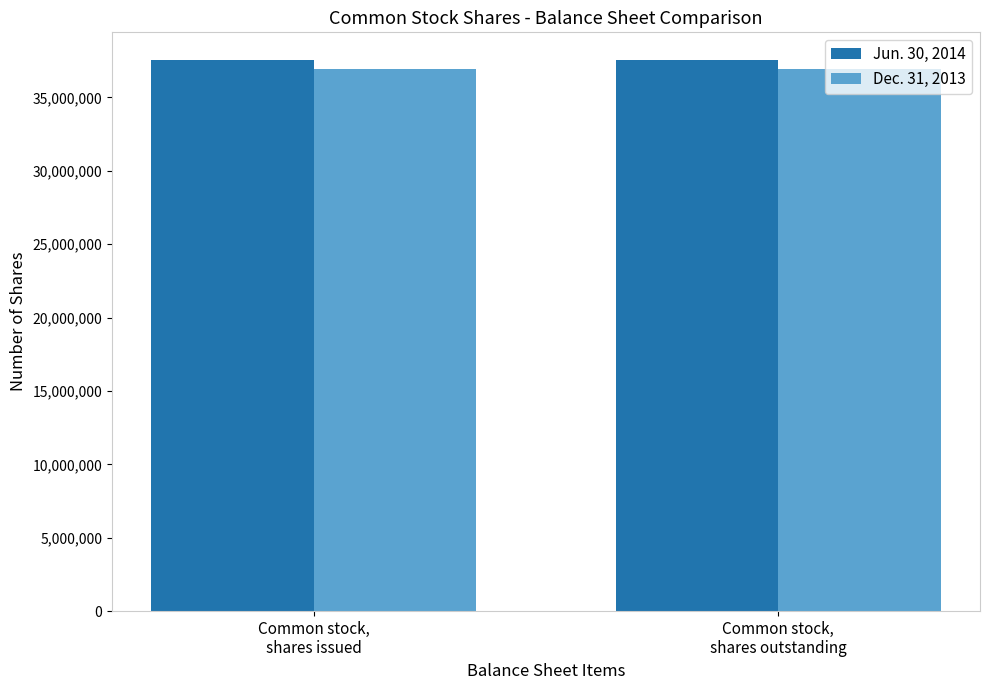

Count the number of categories in the chart.

2